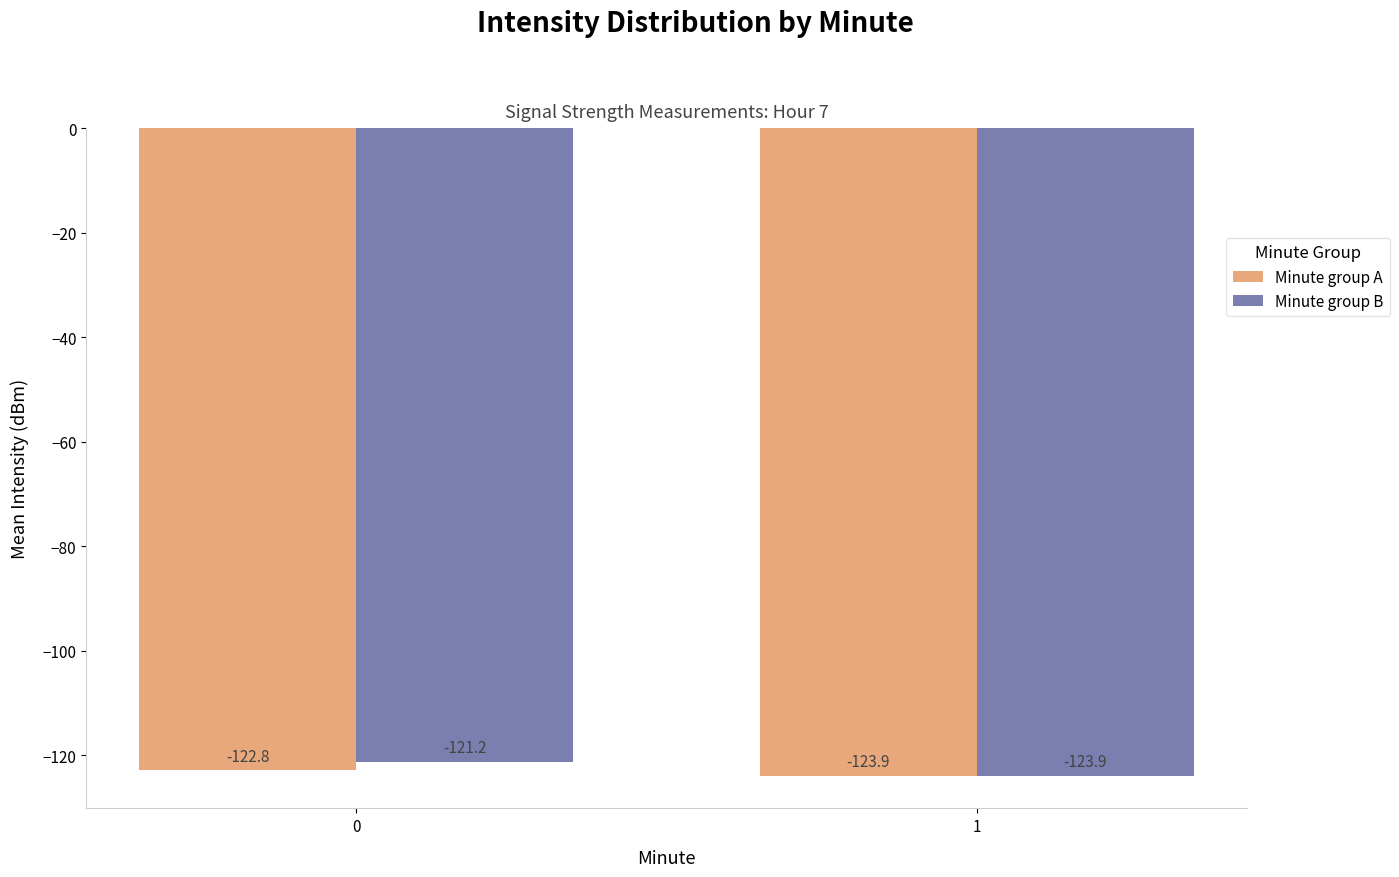

At how many categories does at least one series exceed -123?

1